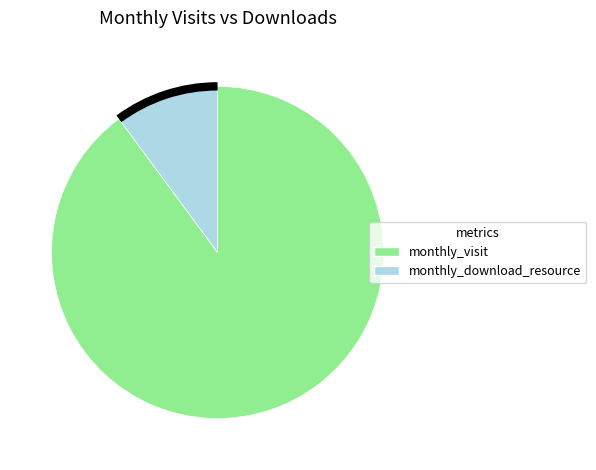

Count the number of slices in the pie.

2